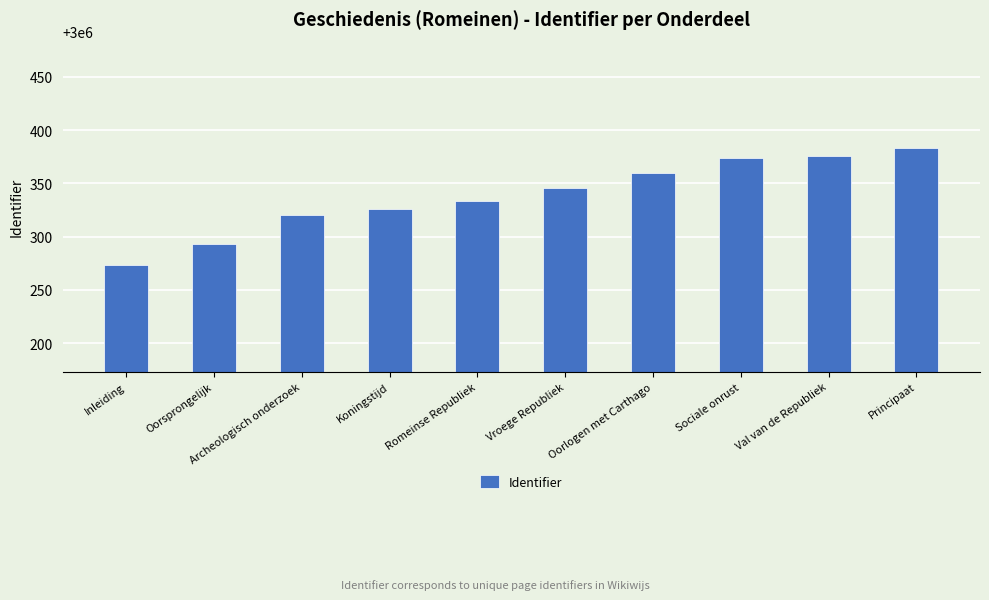

What is the label of the 10th bar from the right?

Inleiding